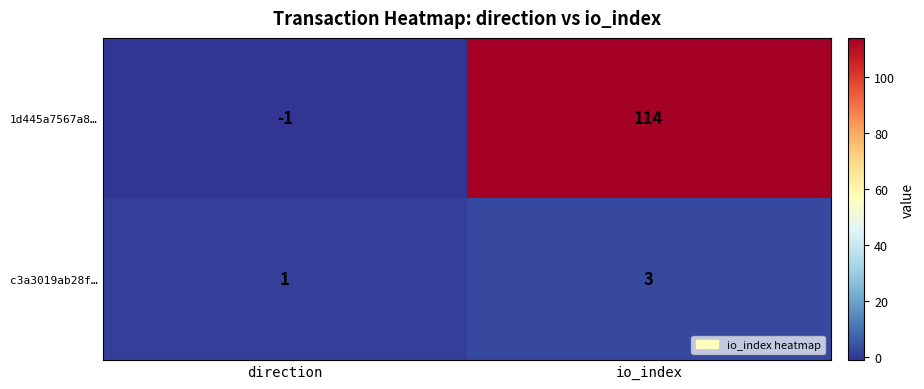

What is the sum of all 1d445a7567a8… values?

113